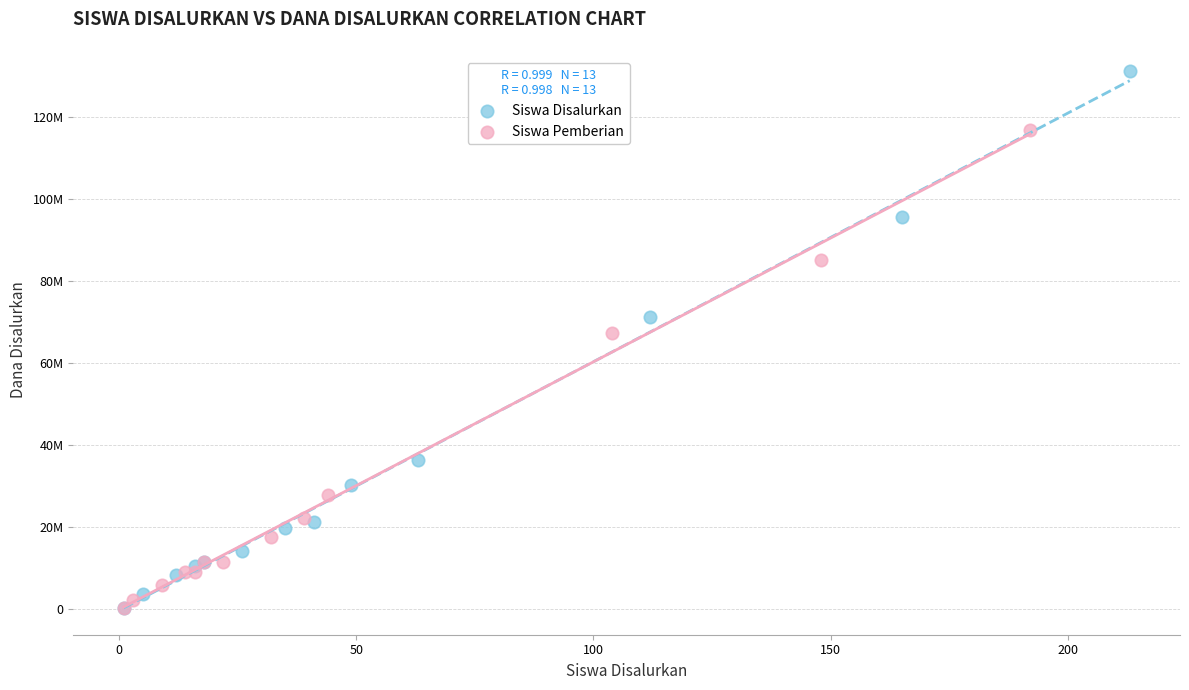

Which series reaches the maximum Y coordinate?

Siswa Disalurkan